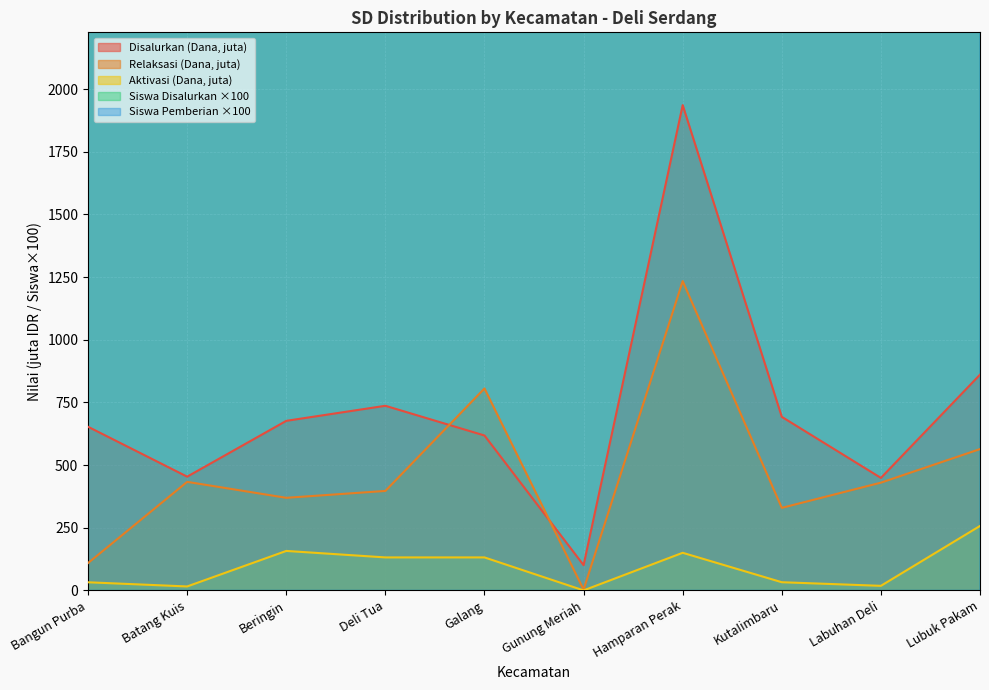

Is it true that Disalurkan (Dana) equals 302.1 at Batang Kuis?

False